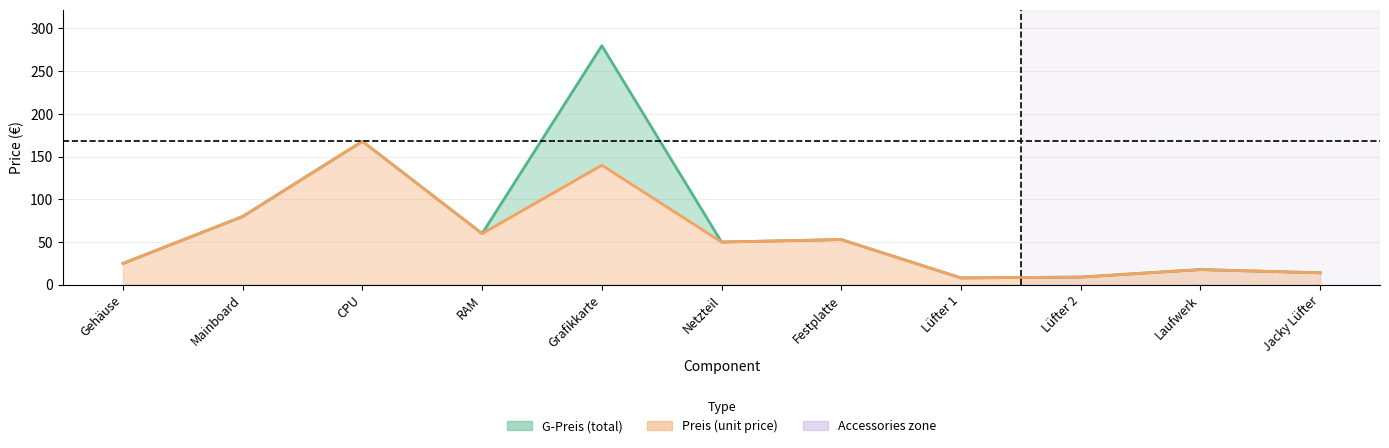

Is the value of Preis at Lüfter 2 greater than the value of G-Preis at Grafikkarte?

No